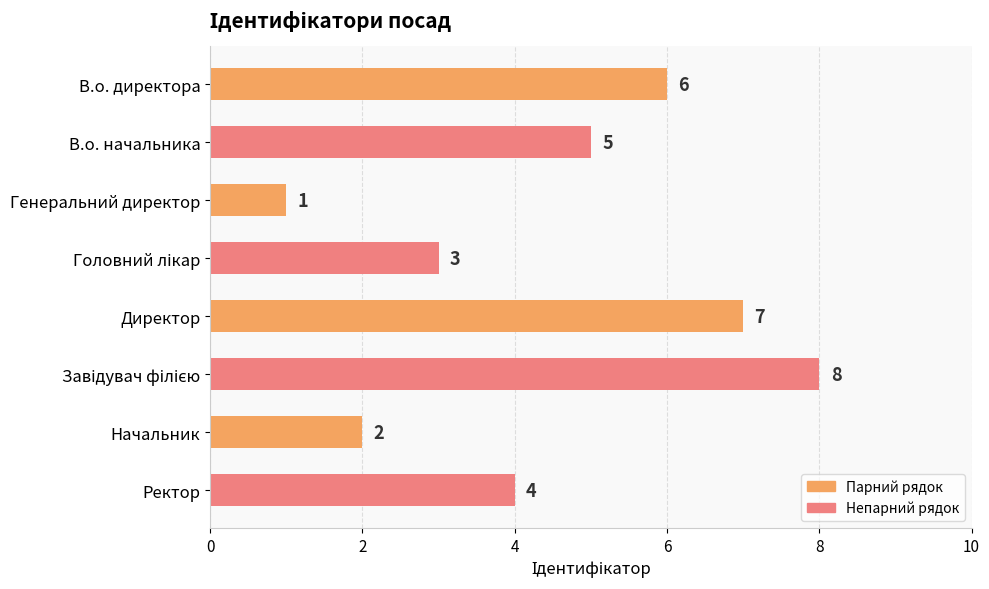

Count the values in the range 3 to 7.

5